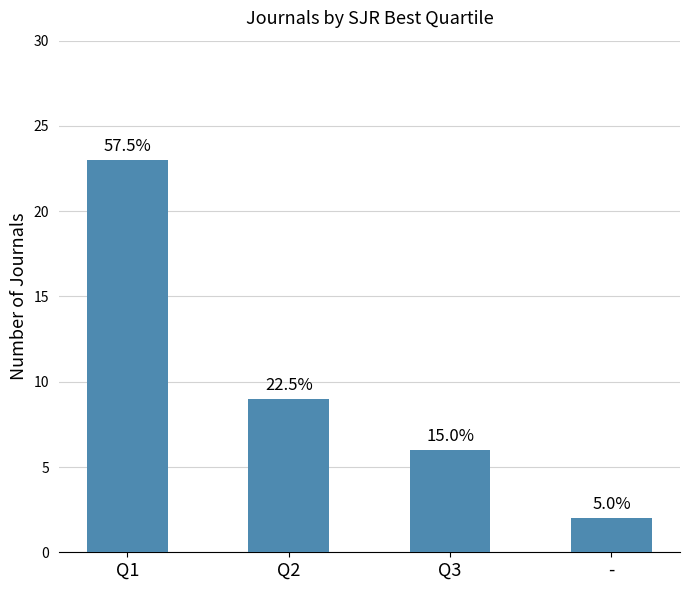

What is the sum of the values at Q1 and -?

25